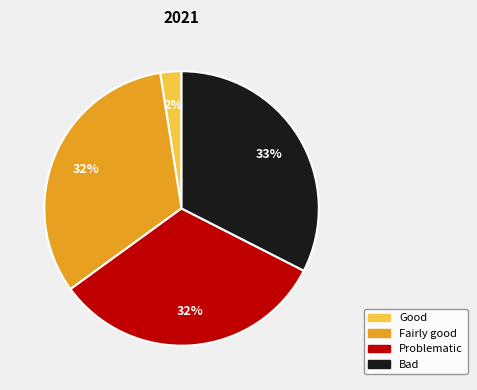

Is there any slice that represents more than half of the pie?

No